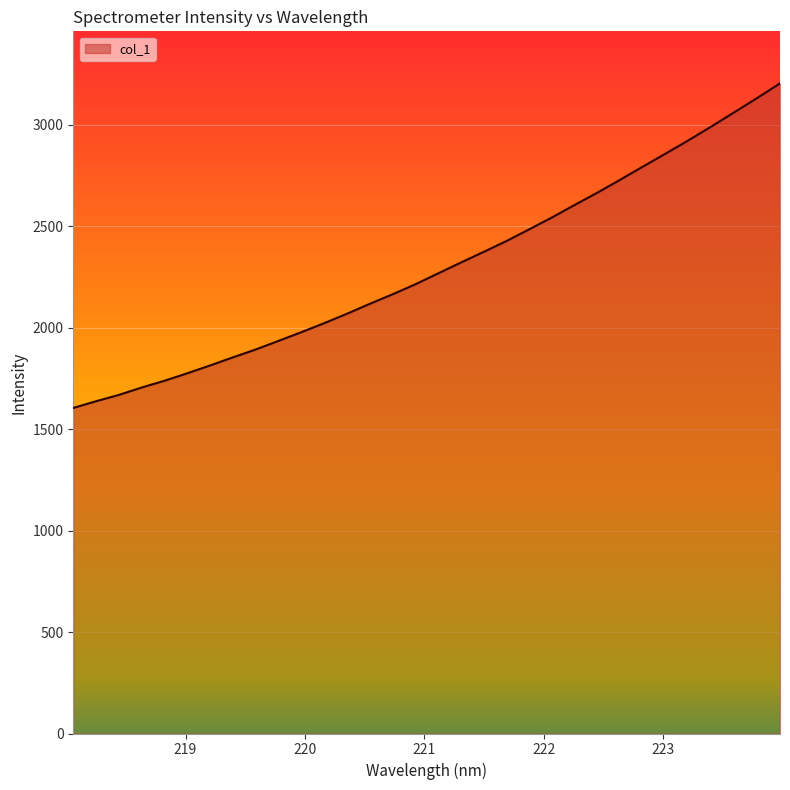

What is the maximum value shown in the chart?

3203.5